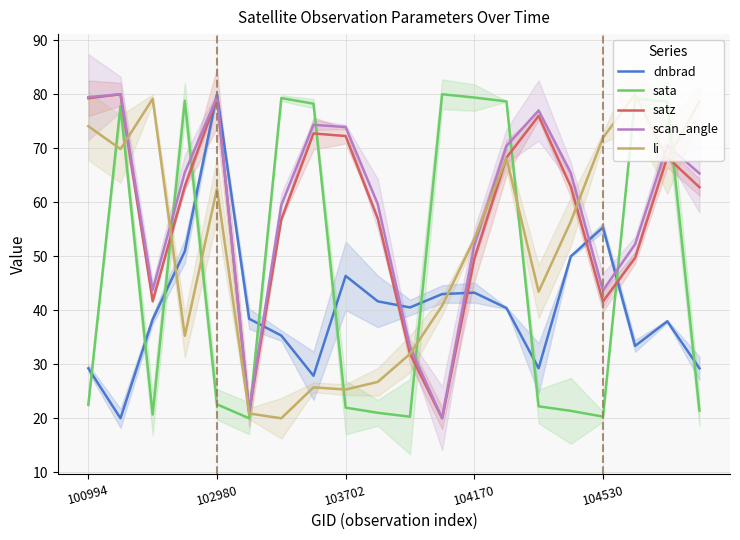

How many values in the li series exceed 56?

10